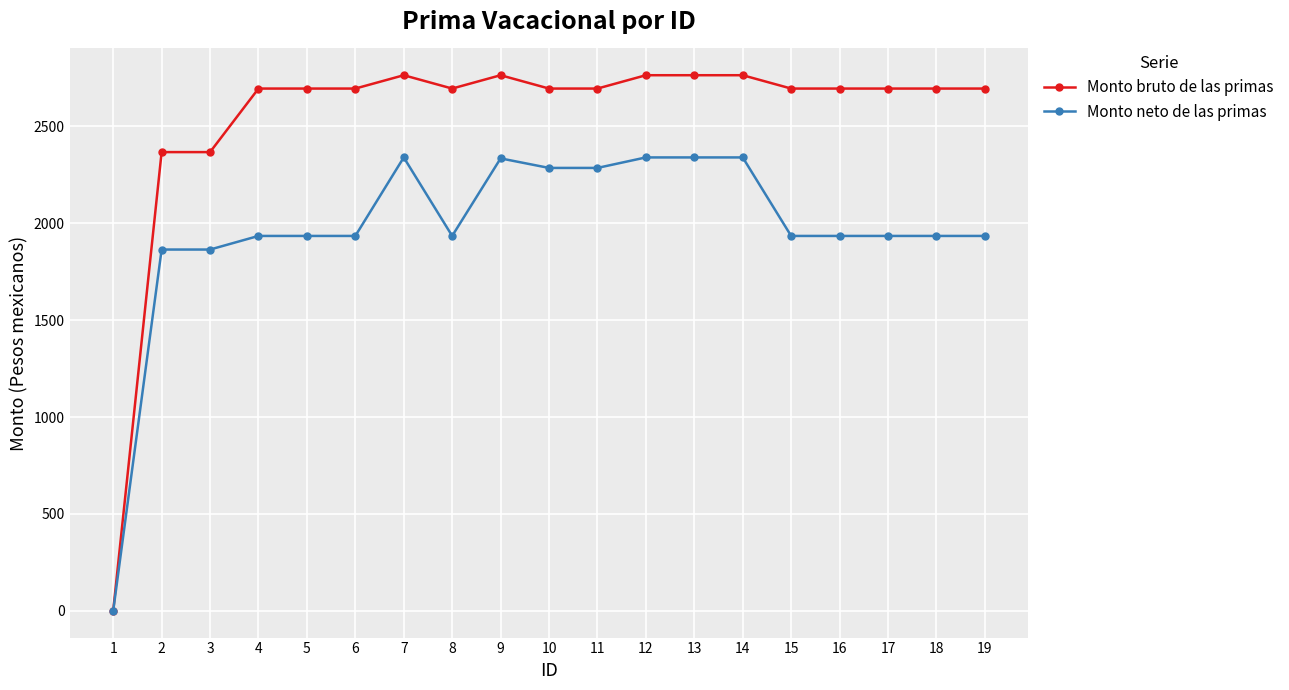

List the series in order of their peak value, highest first.

Monto bruto de las primas, Monto neto de las primas